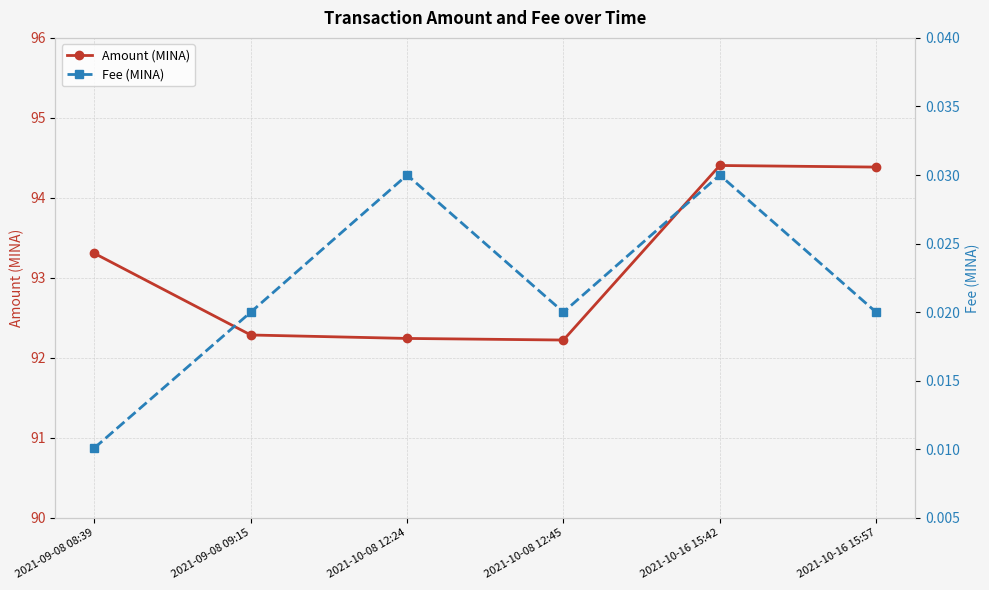

Which has a higher value, 2021-10-16 15:42 or 2021-10-16 15:57?

2021-10-16 15:42